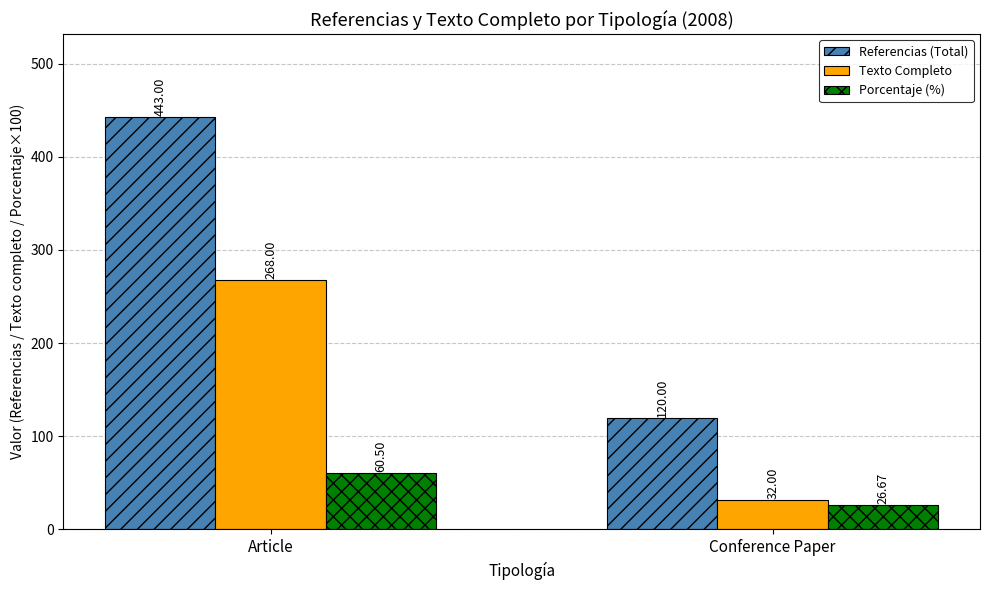

At which category is the sum across all series the highest?

Article